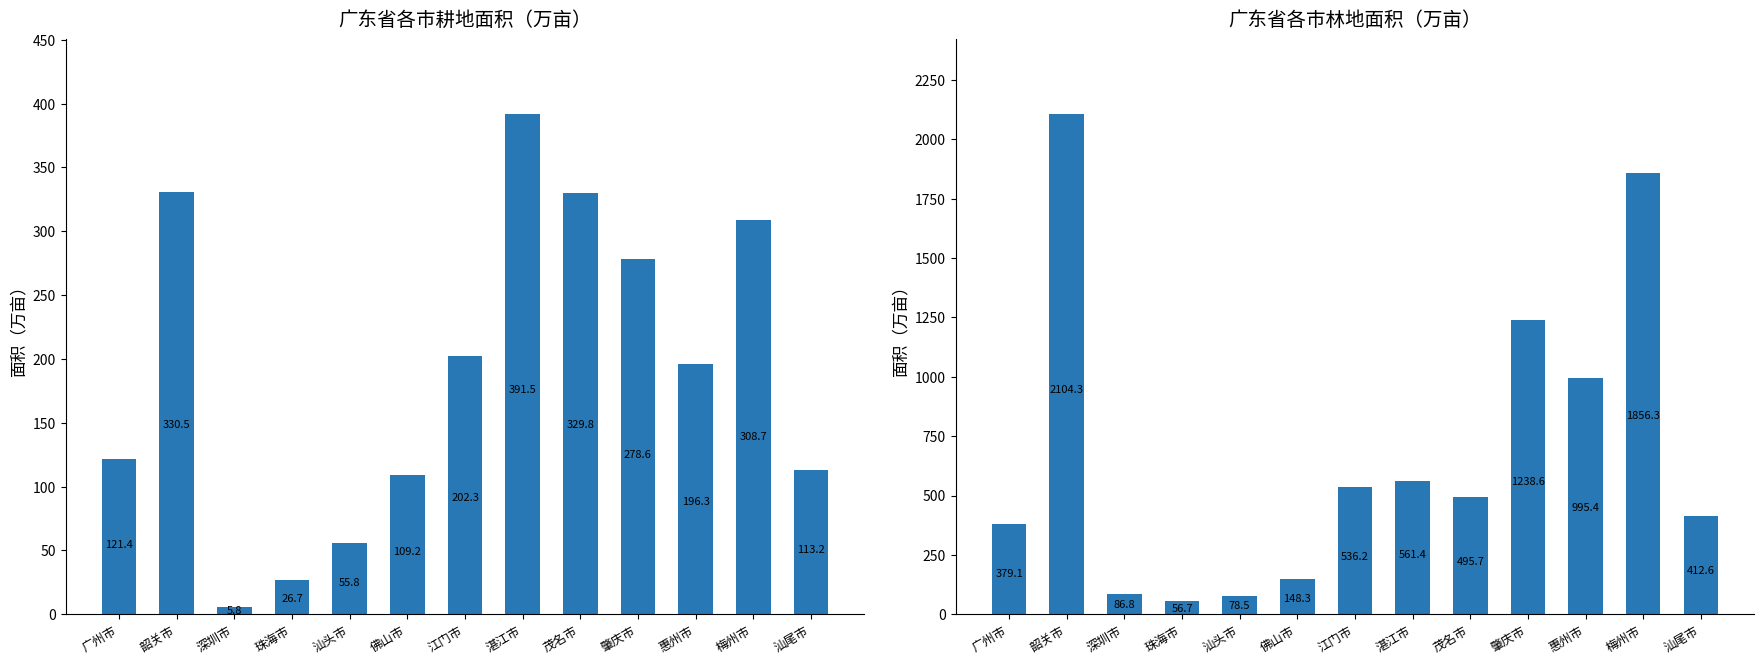

What is the maximum value for 耕地?

391.5